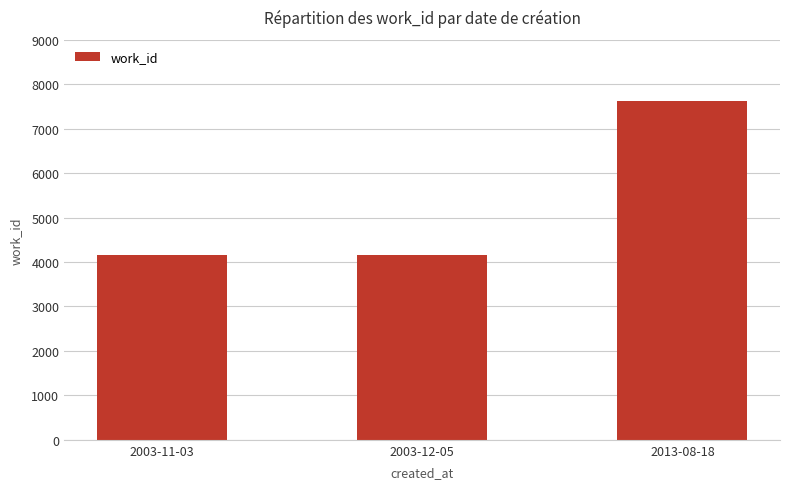

What is the label of the 3rd bar from the left?

2013-08-18